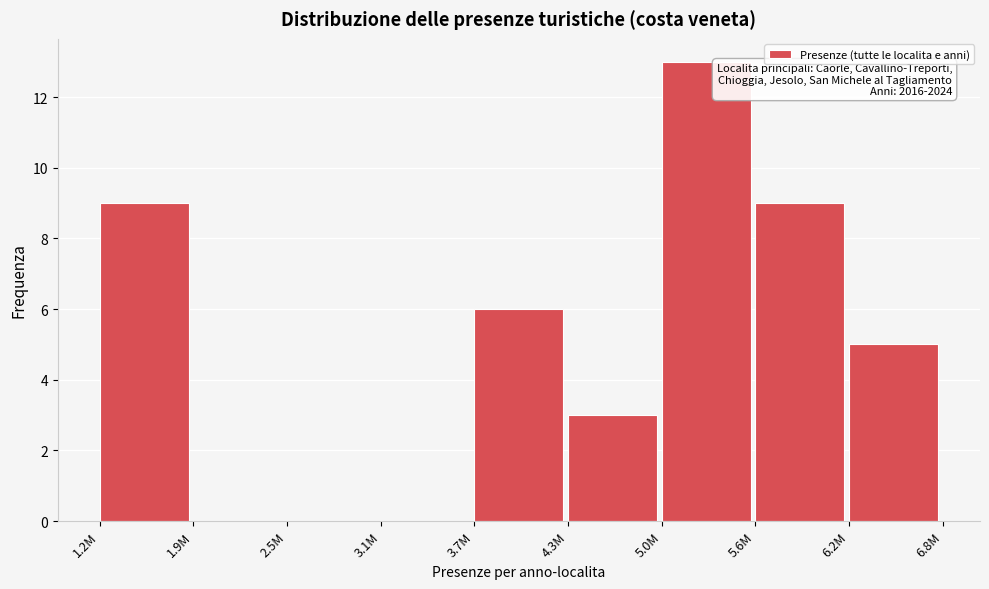

Reading left to right, extract all data points from this chart.

1.2M=9	1.9M=0	2.5M=0	3.1M=0	3.7M=6	4.3M=3	5.0M=13	5.6M=9	6.2M=5